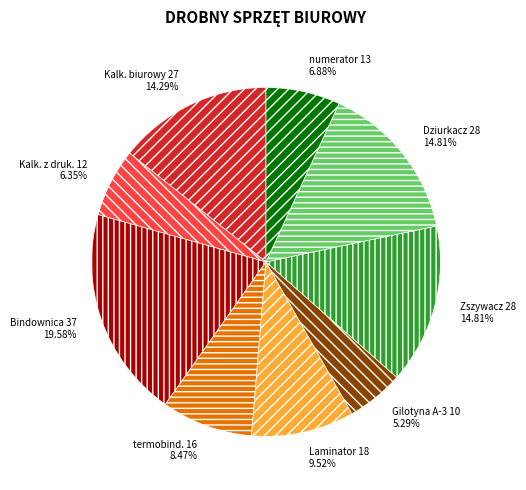

How many slices are in this pie chart?

9